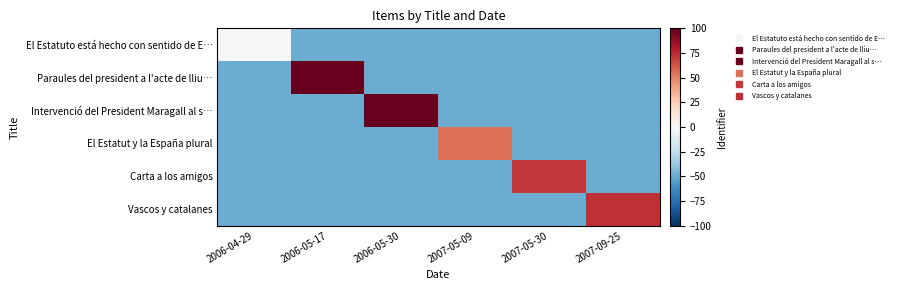

Which label corresponds to the largest value in the chart?

2006-05-30